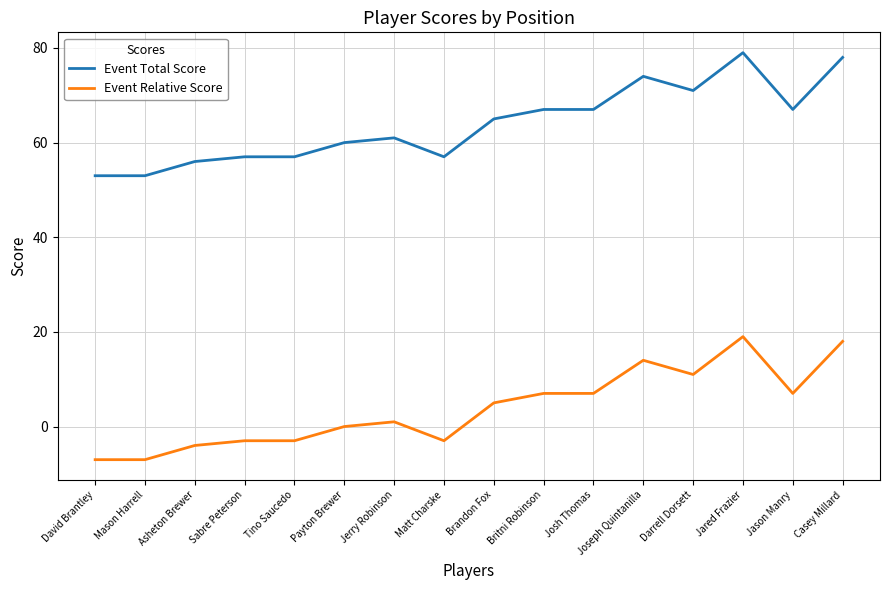

The Event Total Score series shows 67 at Britni Robinson. True or false?

True